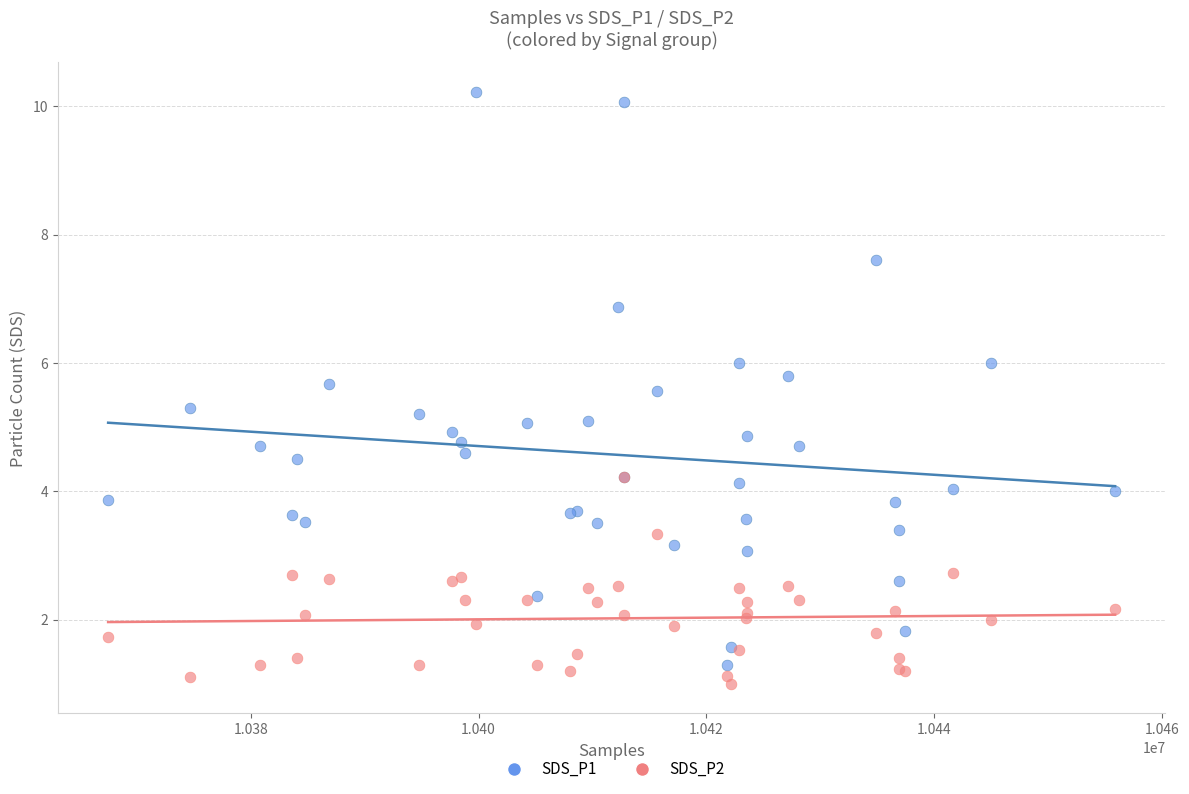

What are all the series names shown in the legend?

SDS_P1, SDS_P2